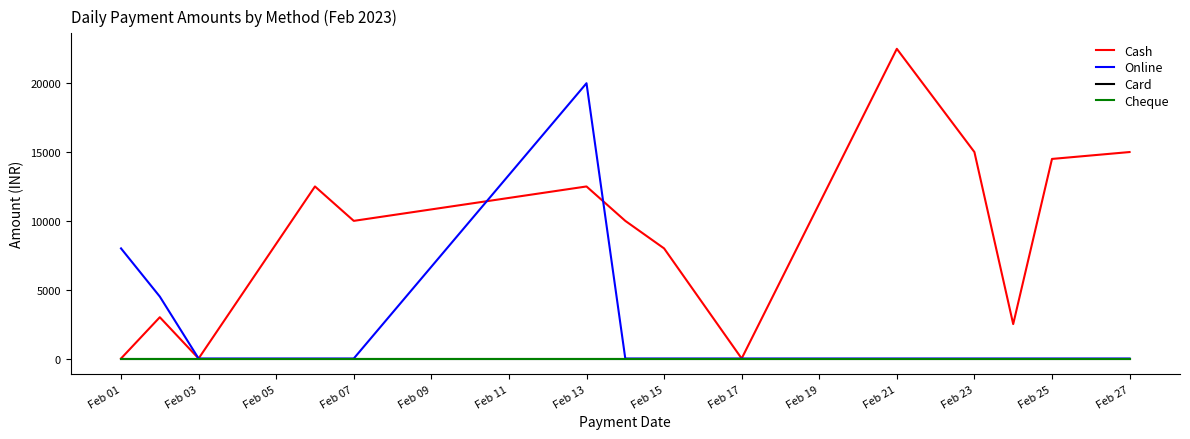

Does the chart display data point markers on the line(s)?

No